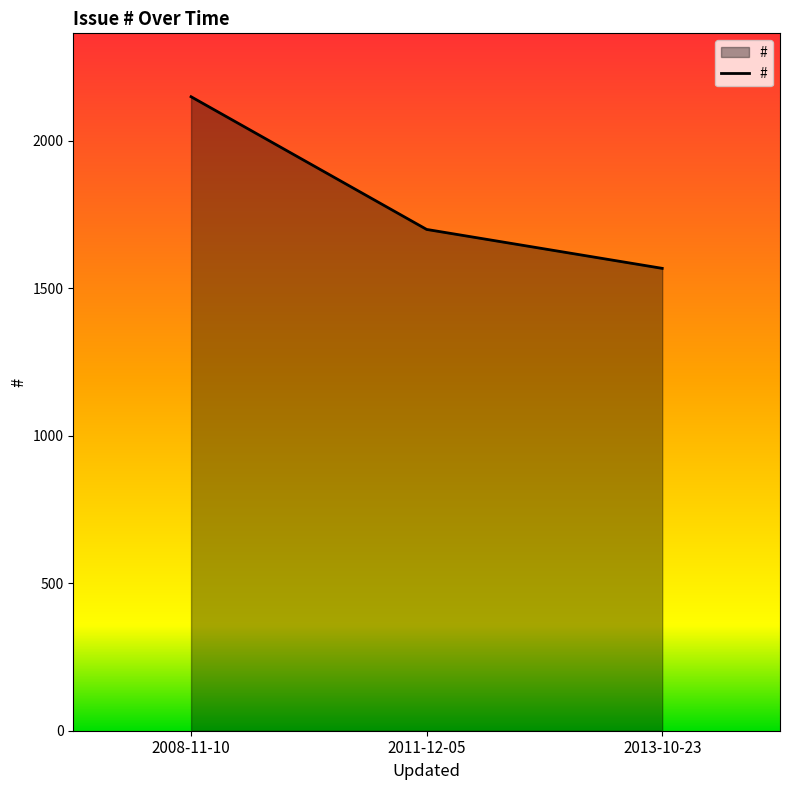

Rank the categories by value from lowest to highest.

2013-10-23, 2011-12-05, 2008-11-10